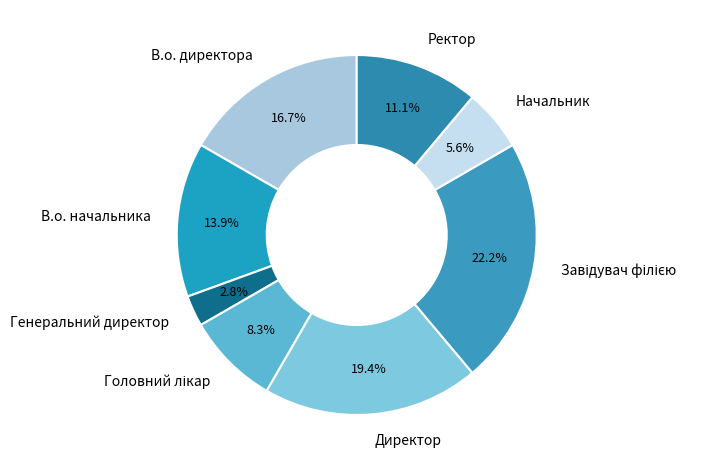

To the nearest percent, what is the difference between the largest and smallest slice percentages?

19%